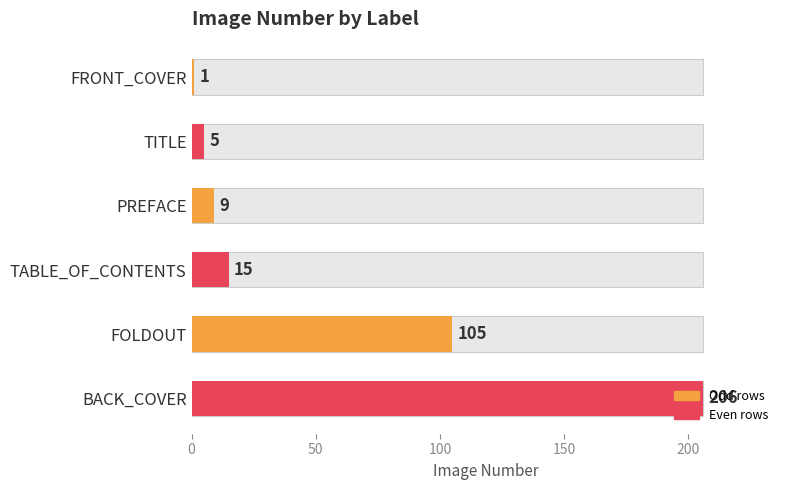

Are the bars grouped side by side (vs. stacked)?

No